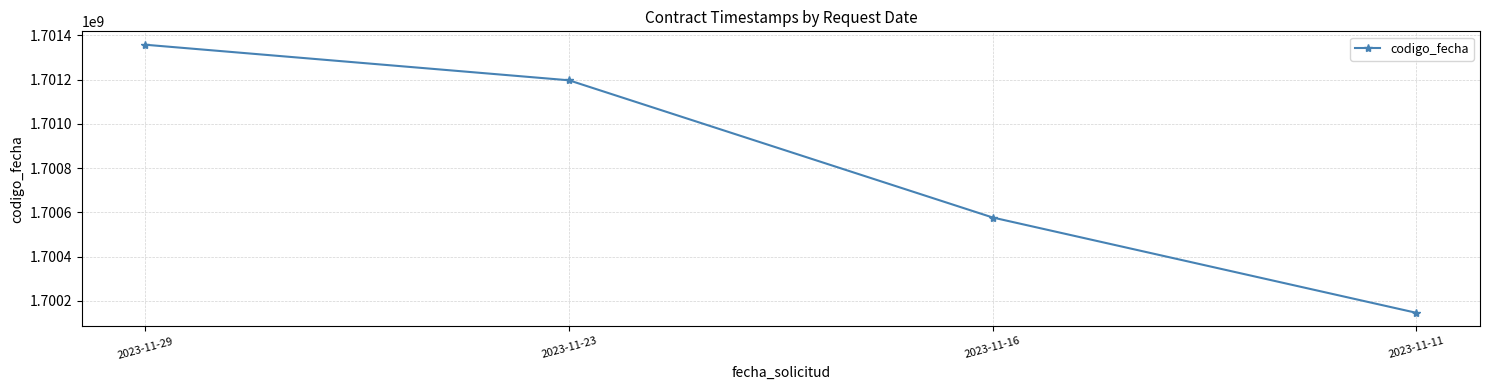

Which label corresponds to the smallest value in the chart?

2023-11-11